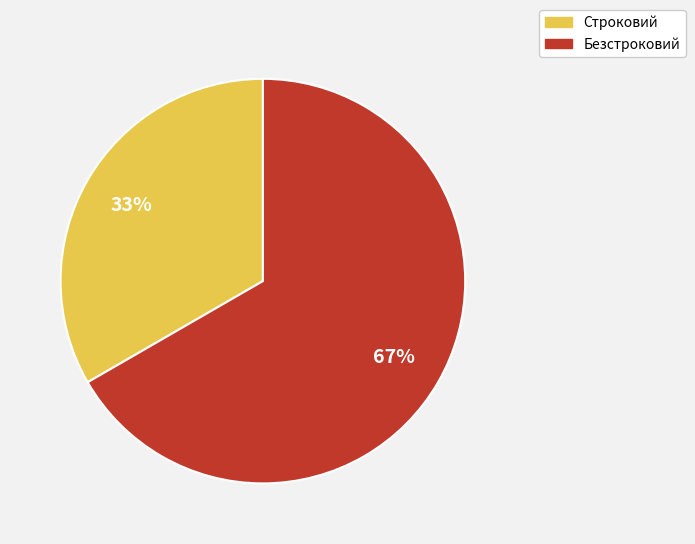

How many segments does this pie chart have?

2